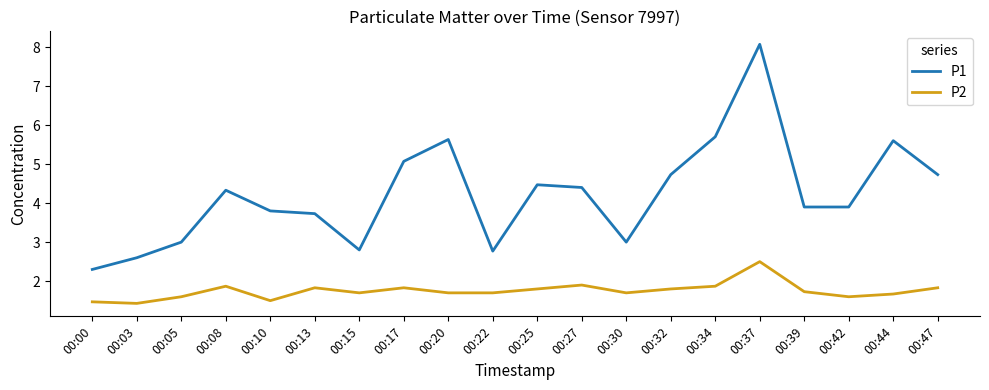

Which series has the widest spread of values?

P1